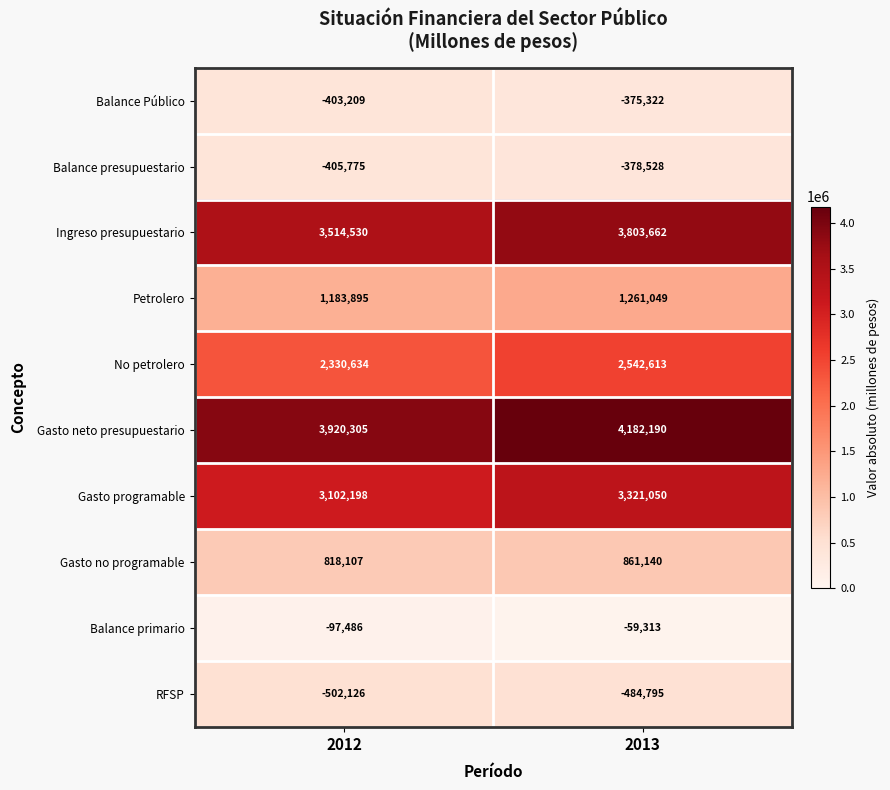

What is the smallest value displayed?

-502126